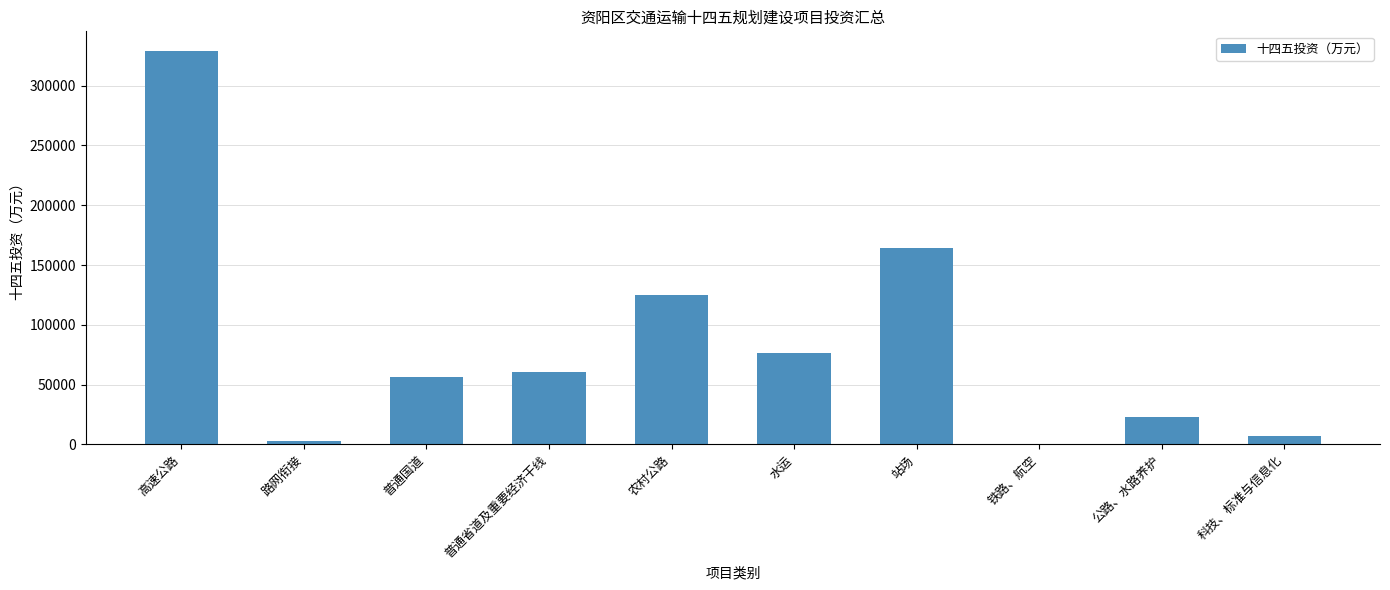

Where is the data nearest to the value 164516?

站场